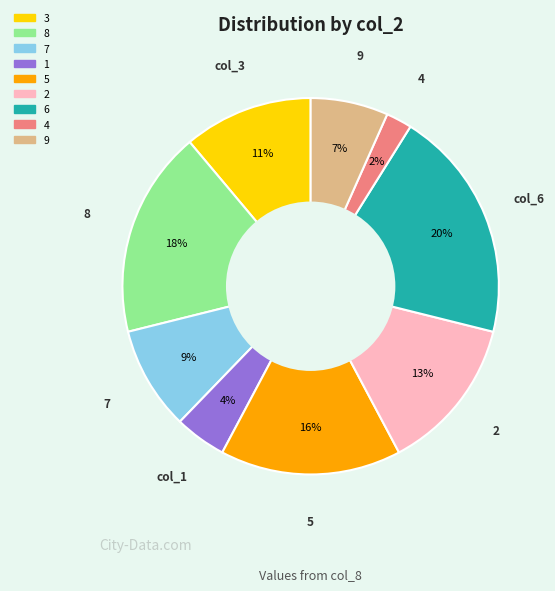

The 6 slice represents 20% of the pie. True or false?

True